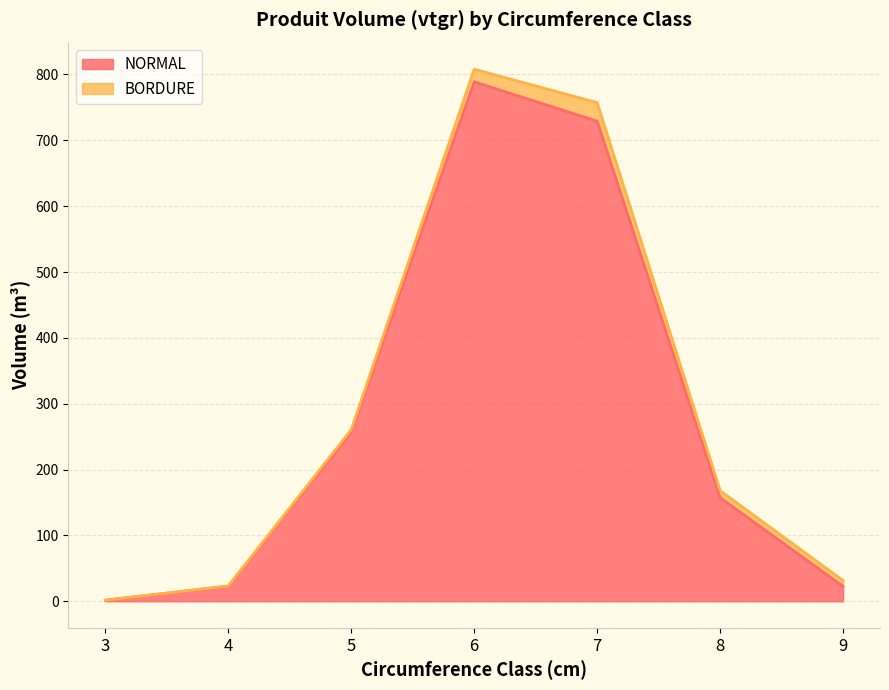

Does the chart display data point markers on the line(s)?

No